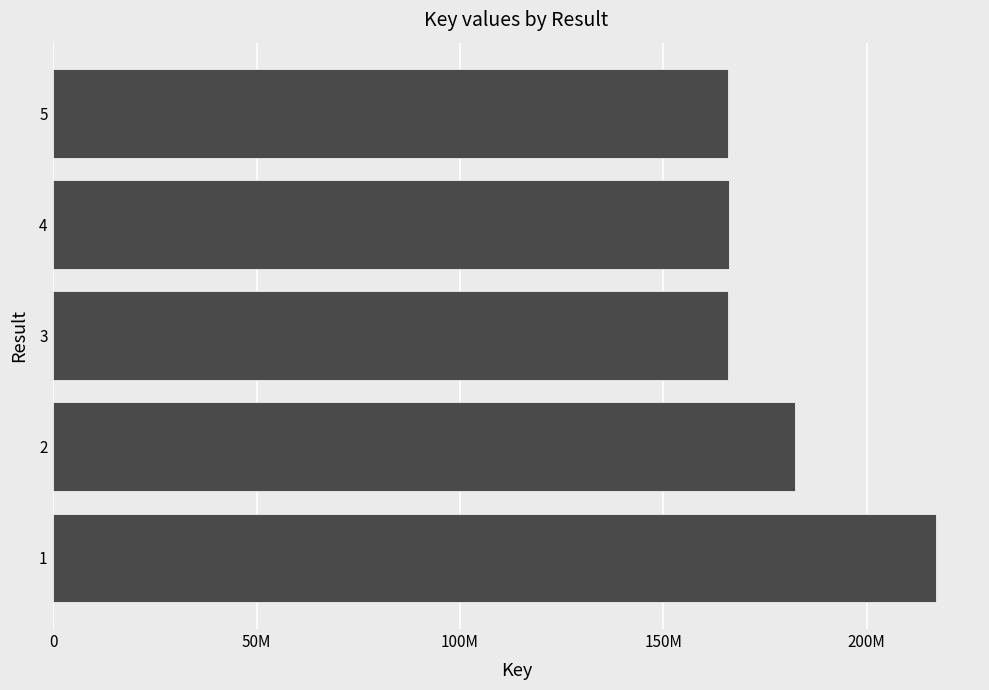

Does the chart contain any negative values?

No